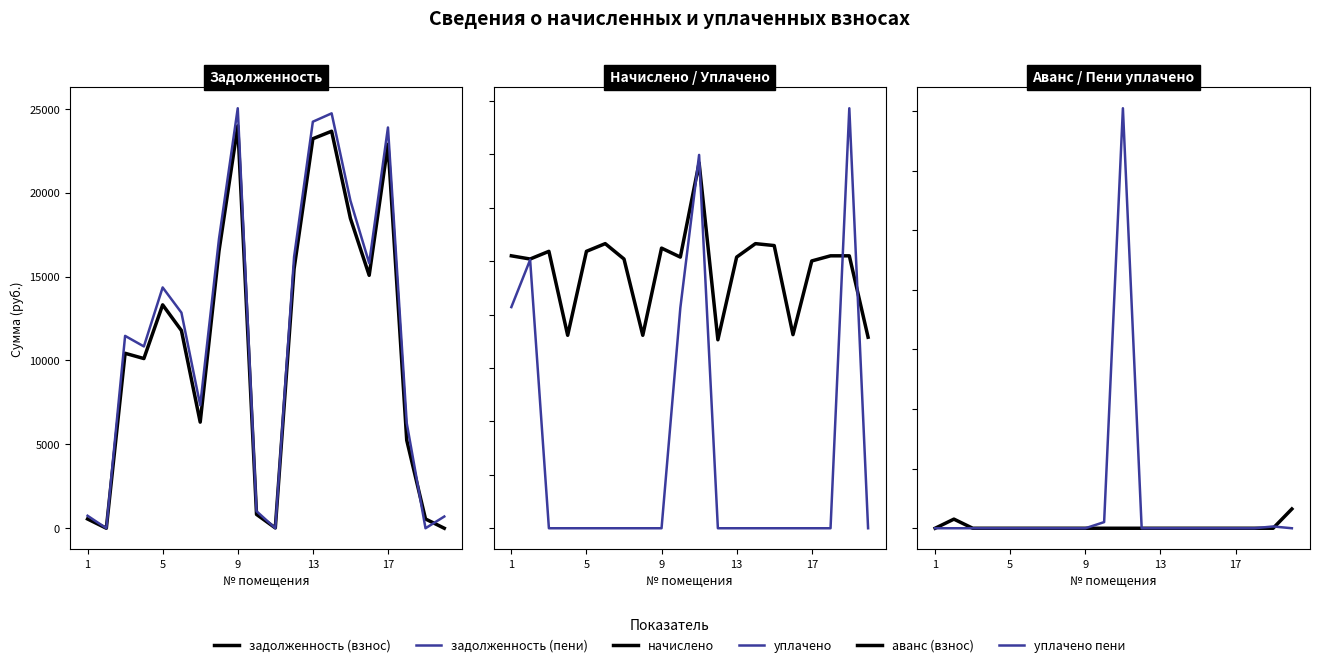

In задолженность (взнос), how many points are lower than both neighbors (excluding endpoints)?

5